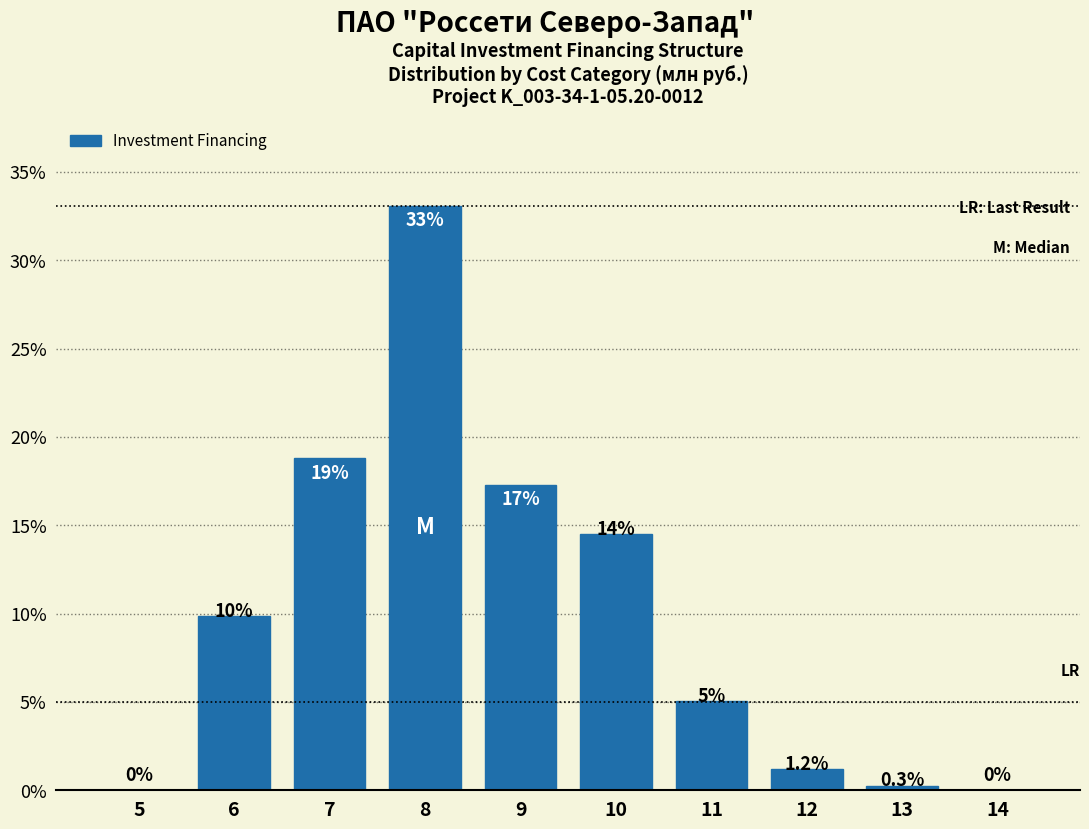

Which category has the highest value across all series?

8